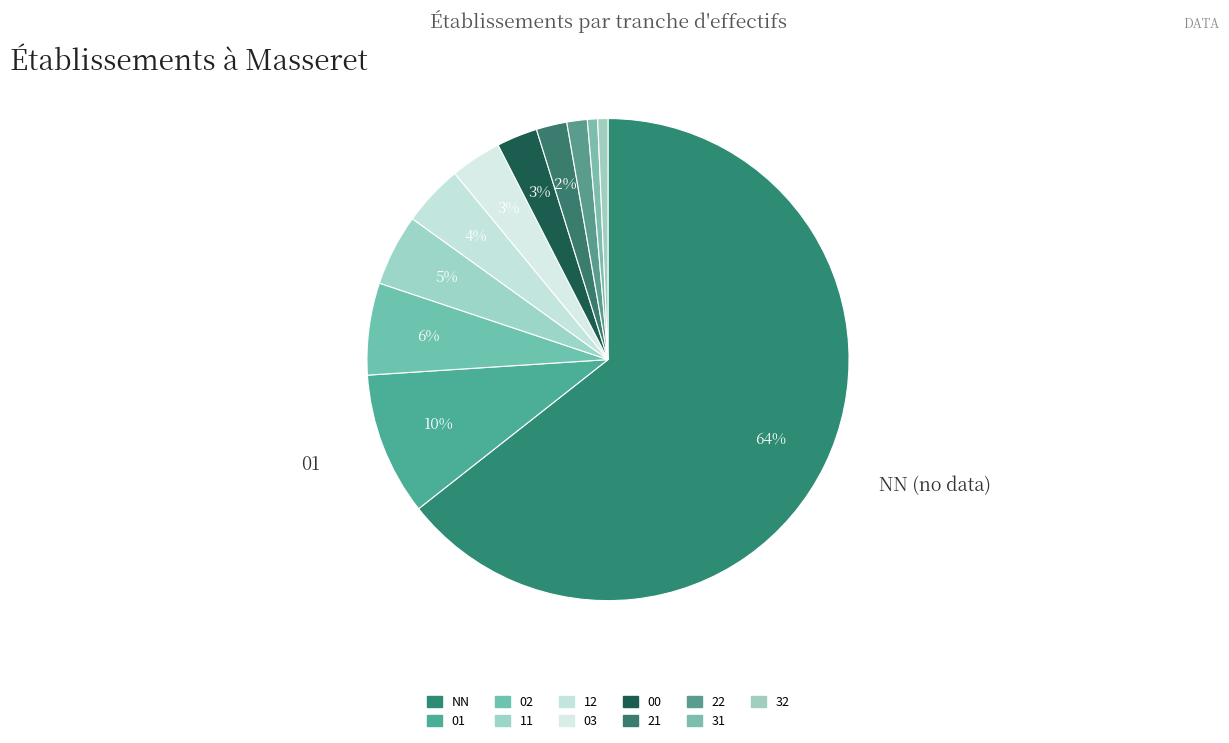

What percentage is the 31 slice, to the nearest percent?

1%